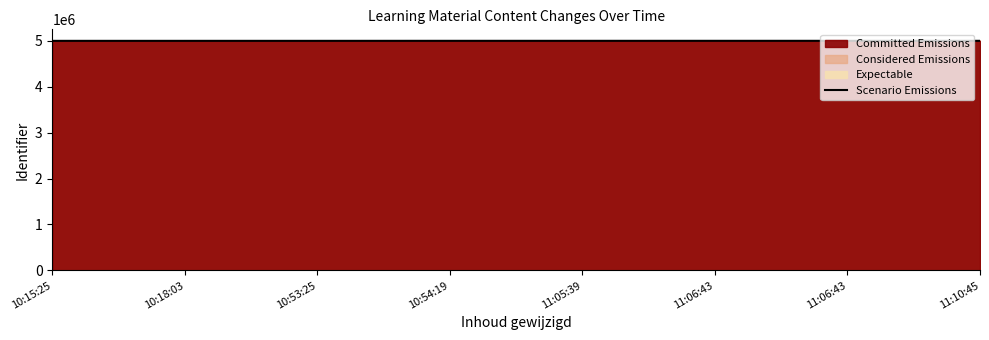

Is it true that the value at 11:10:45 is 7176596?

False